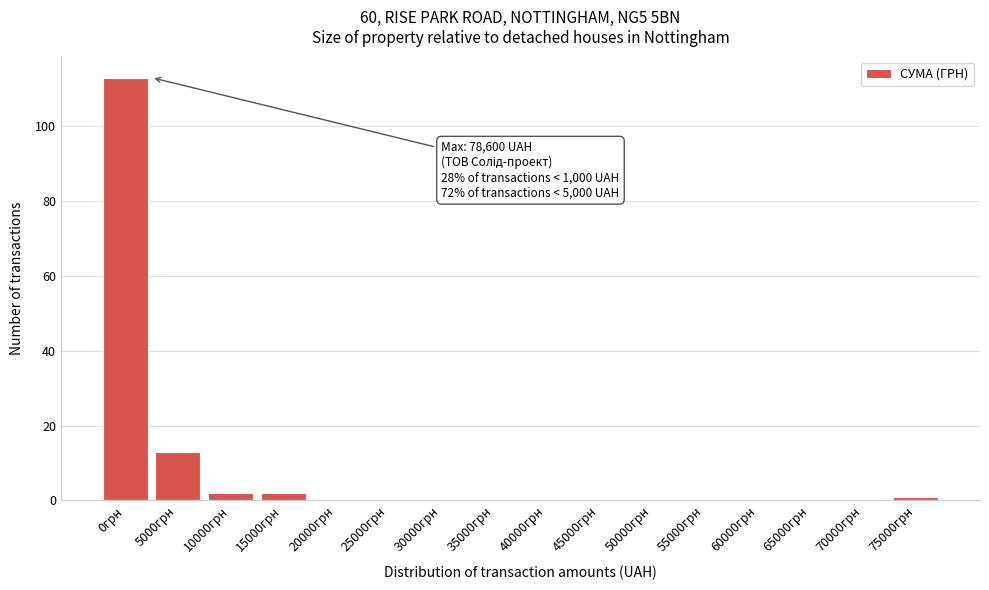

Reading left to right, extract all data points from this chart.

0грн=113	5000грн=13	10000грн=2	15000грн=2	20000грн=0	25000грн=0	30000грн=0	35000грн=0	40000грн=0	45000грн=0	50000грн=0	55000грн=0	60000грн=0	65000грн=0	70000грн=0	75000грн=1